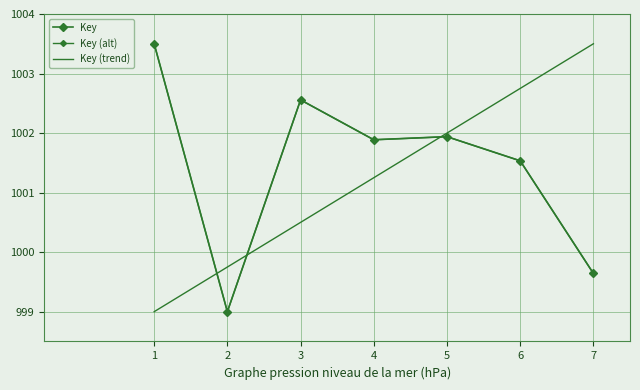

How many times do Key (trend) and Key (alt) cross each other?

3